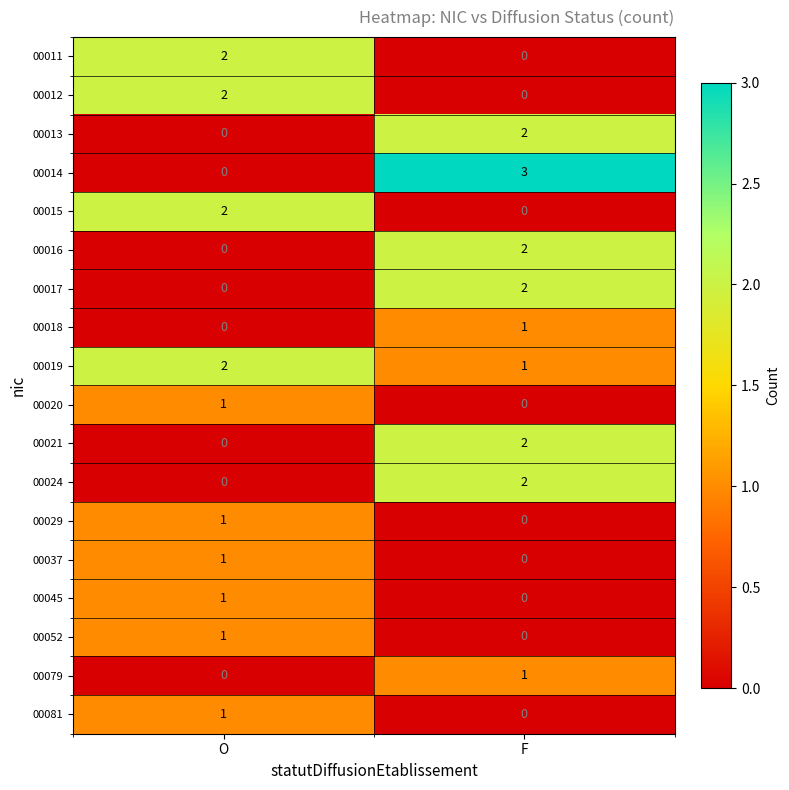

Where is 00019 nearest to the value 1?

F